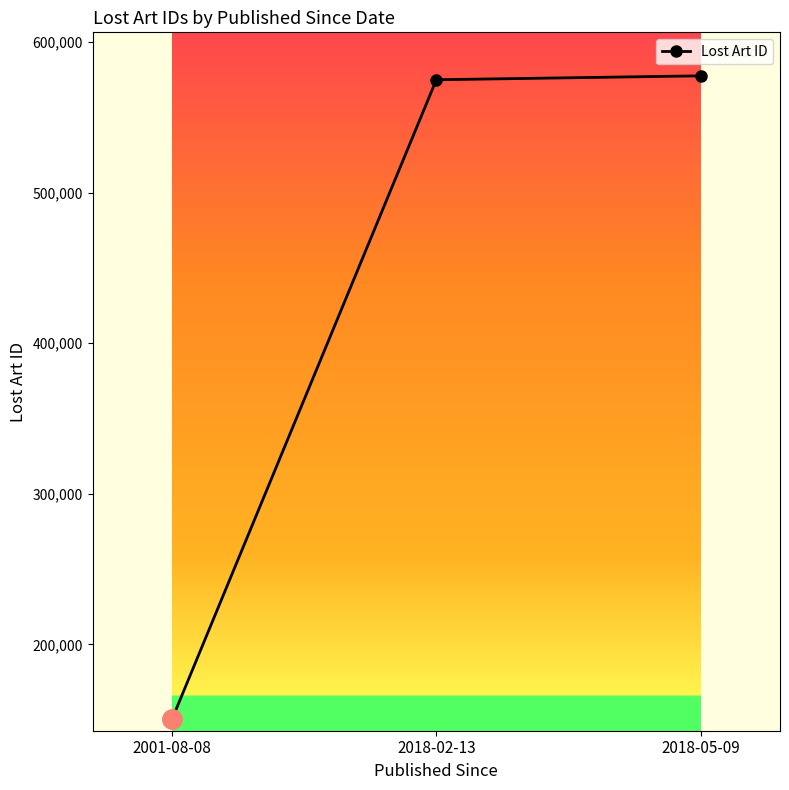

What is the value of the 2nd point from the left?

574927